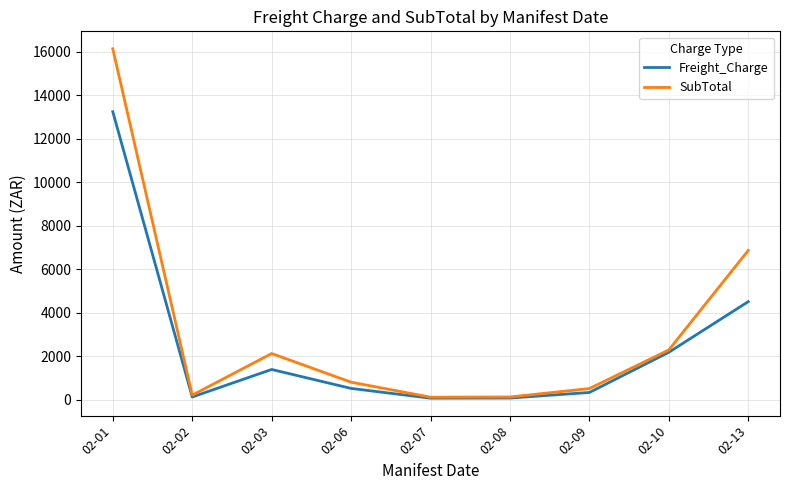

At which label is SubTotal closest to 8129?

02-13